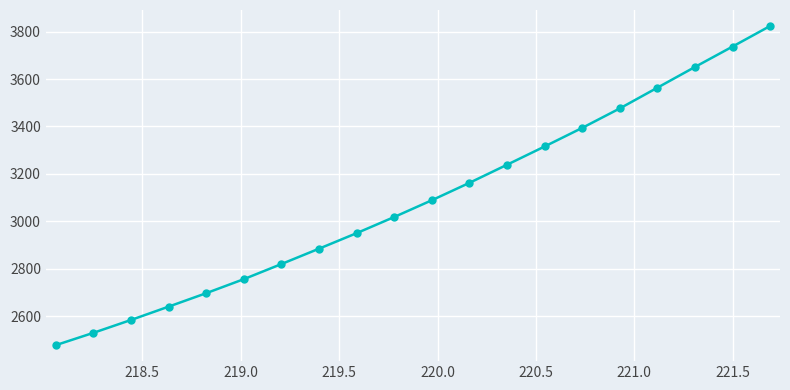

What is the smallest value displayed?

2477.8